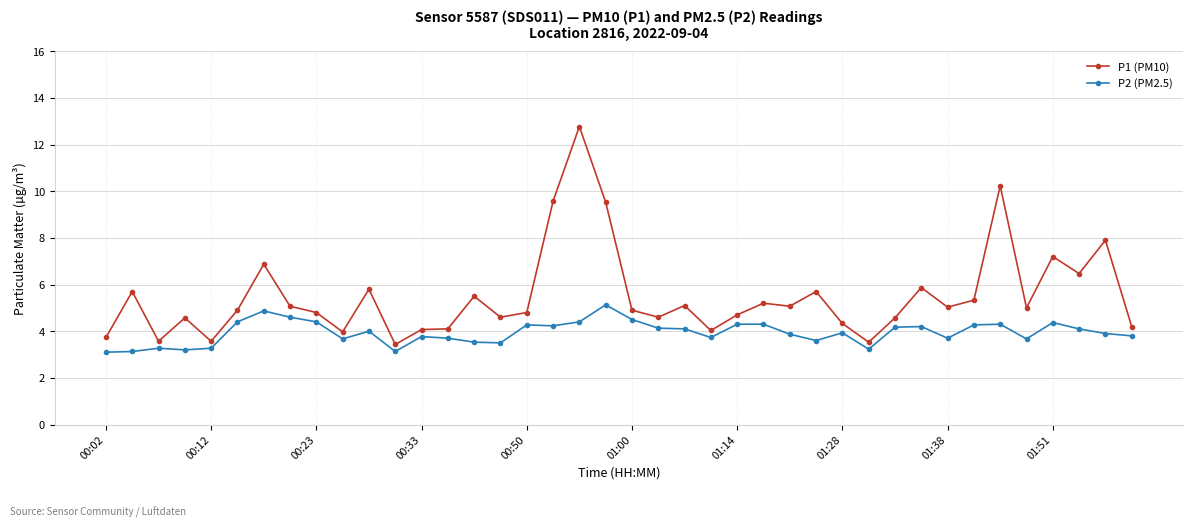

At how many categories does at least one series exceed 9?

4